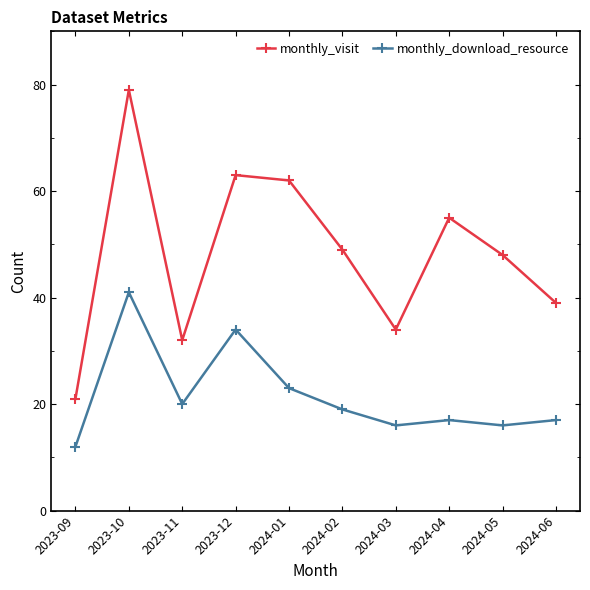

How many data points does each series have?

10